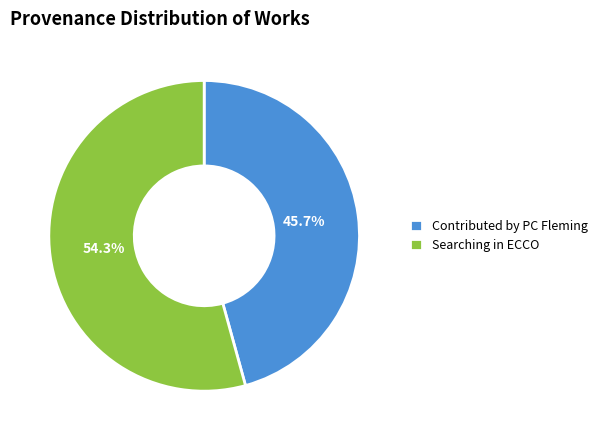

Which category has the biggest portion of the pie?

Searching in ECCO